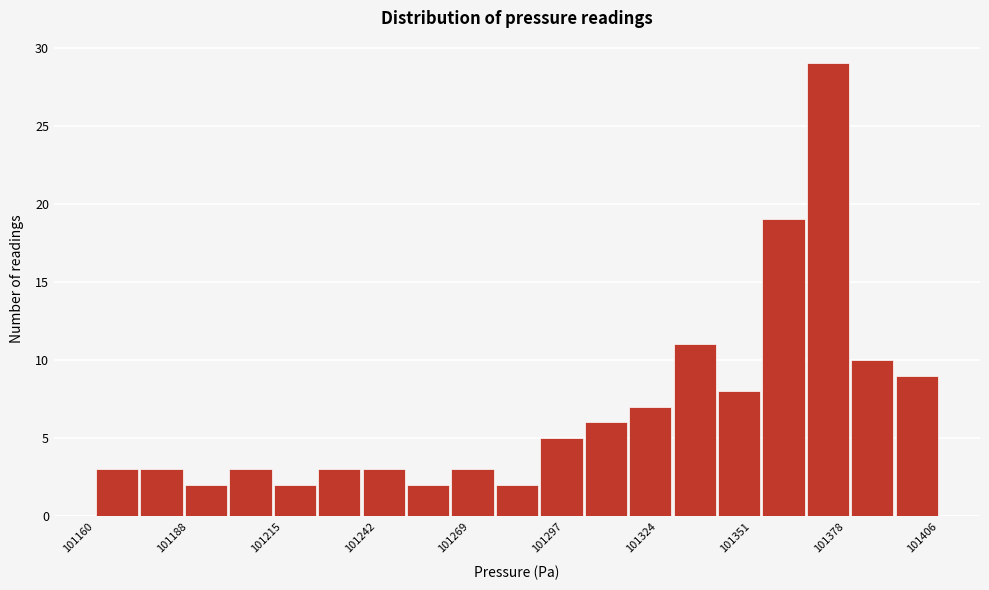

Around what value on the x-axis is the tallest bar? Give the approximate position of its centre, as read against the axis.

101375